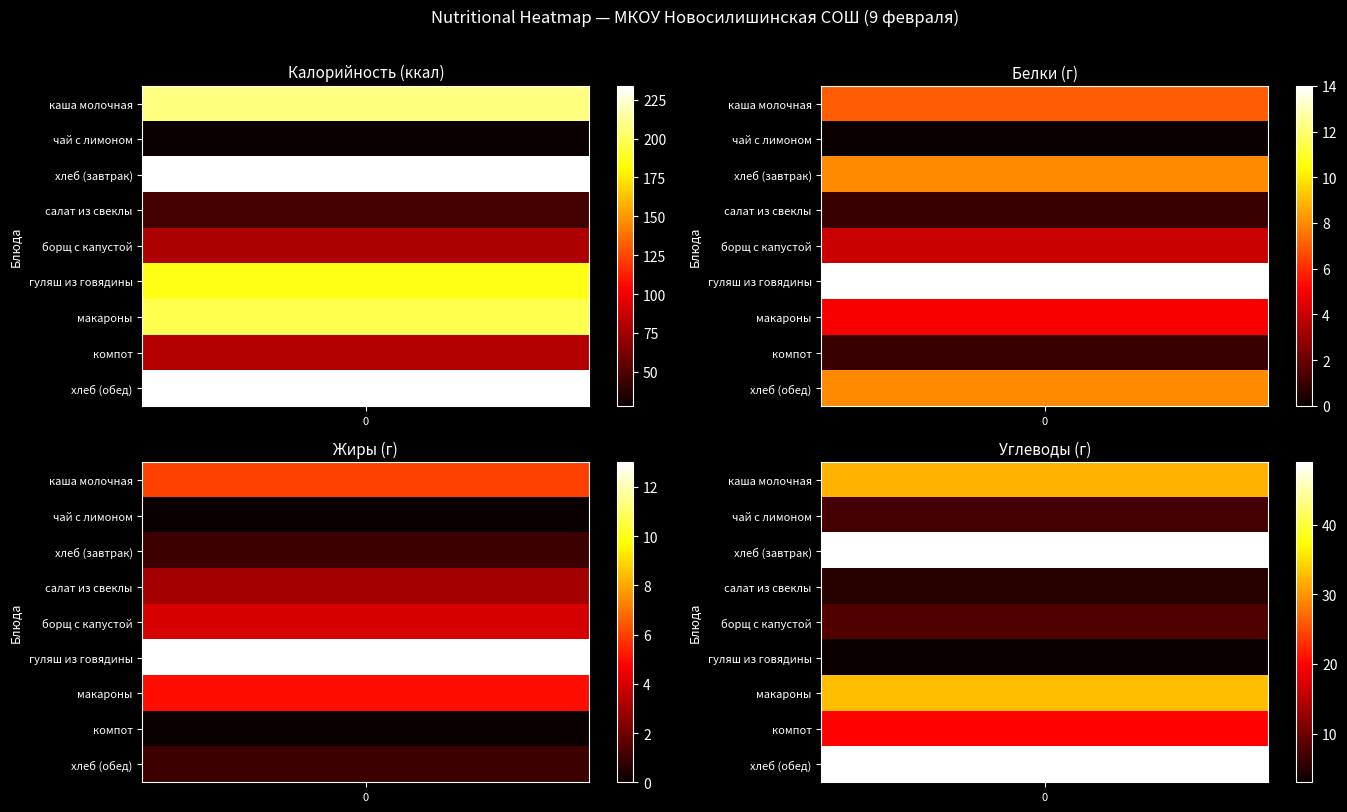

Where is гуляш из говядины nearest to the value 94?

Белки